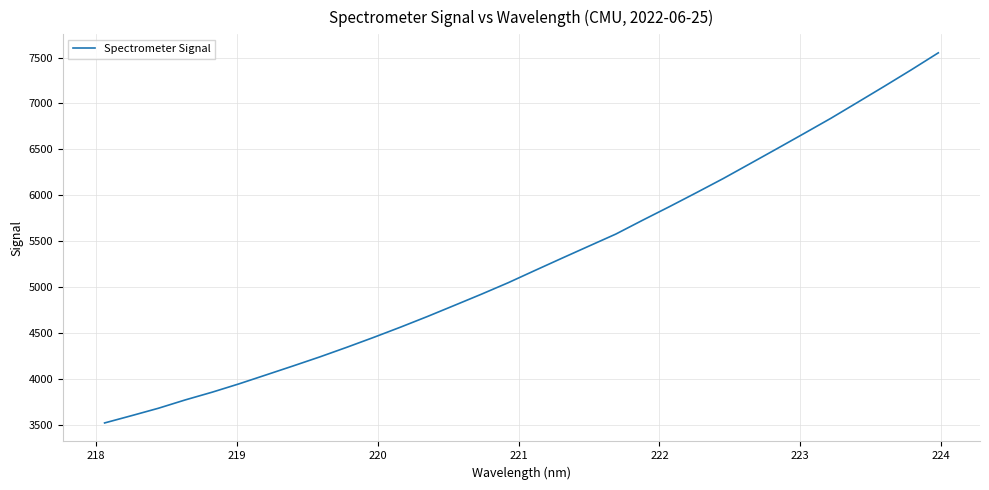

What is the difference between the maximum and minimum values?

4027.3